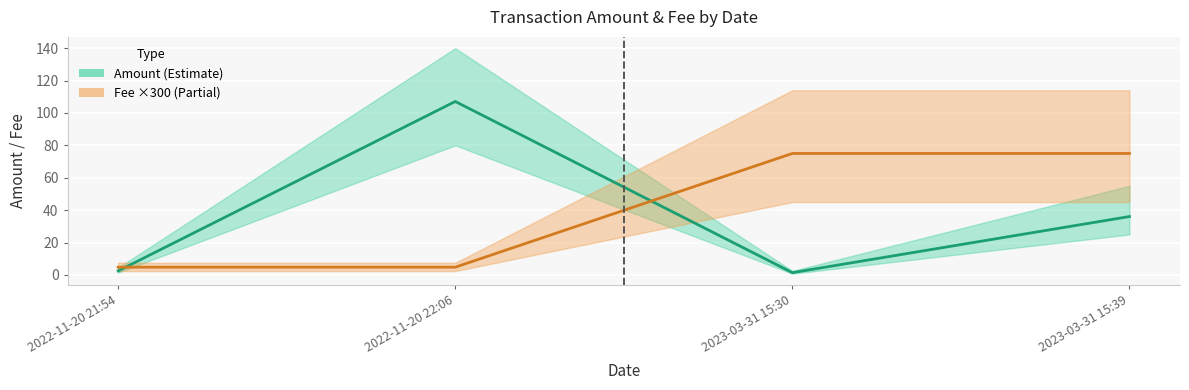

Rank the categories by Amount value from highest to lowest.

2022-11-20 22:06, 2023-03-31 15:39, 2022-11-20 21:54, 2023-03-31 15:30